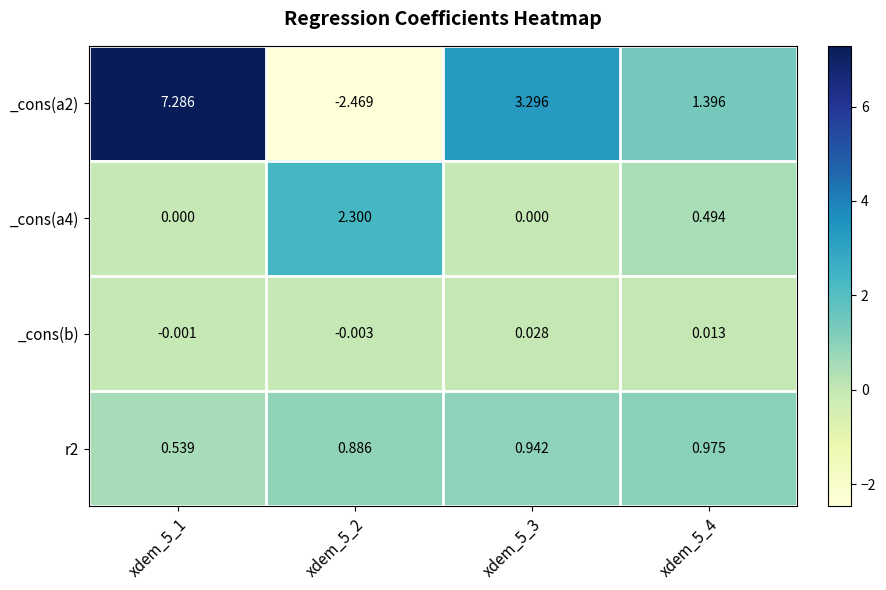

Is the value of _cons(a4) at xdem_5_4 greater than the value of r2 at xdem_5_4?

No